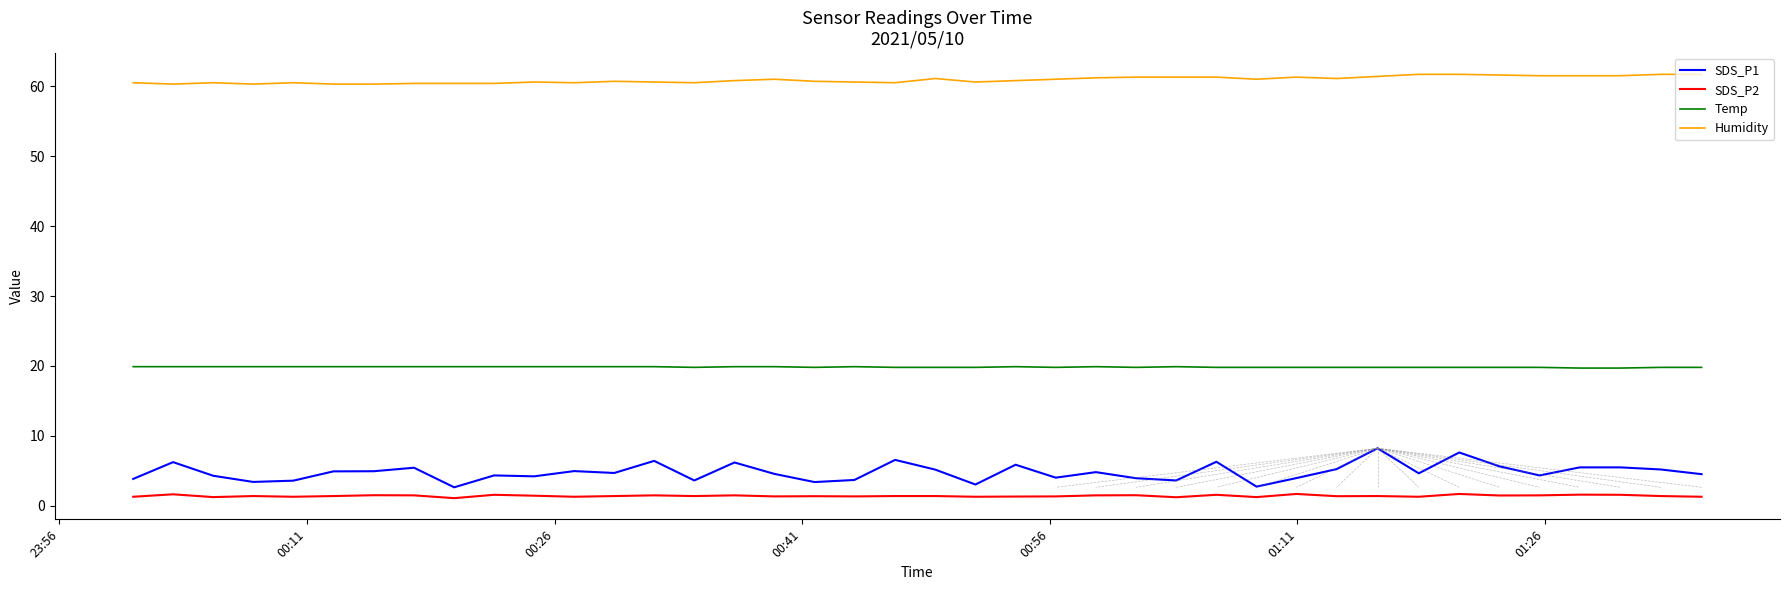

True or false: Temp and SDS_P1 intersect in this chart.

False